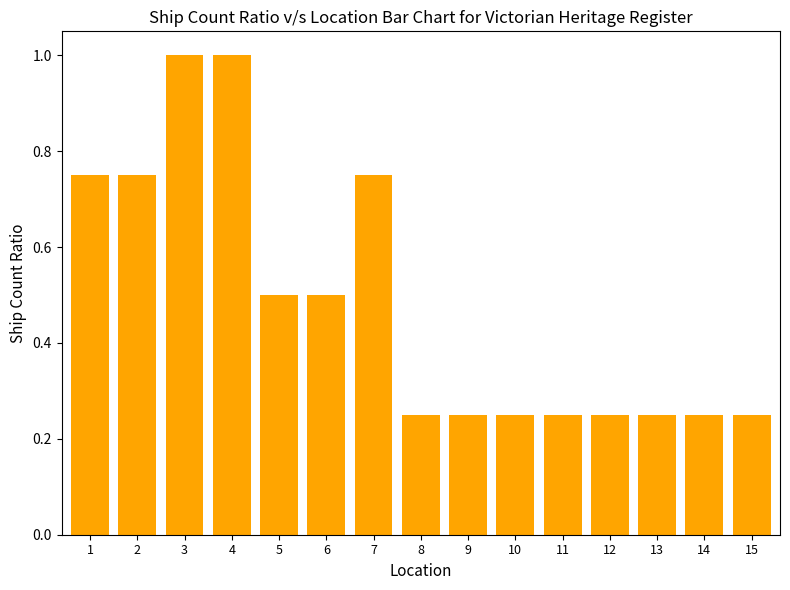

What is the value of the 3rd bar from the left?

1.0